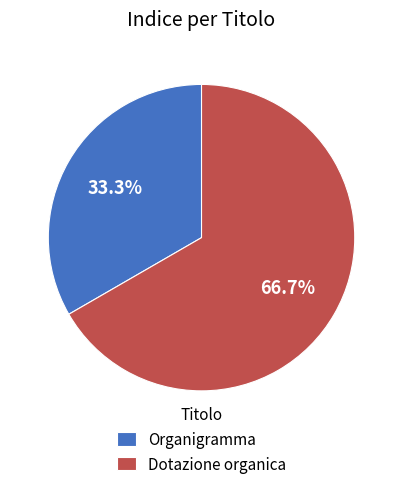

To the nearest percent, what is the difference between the Dotazione organica and Organigramma slice percentages?

33%